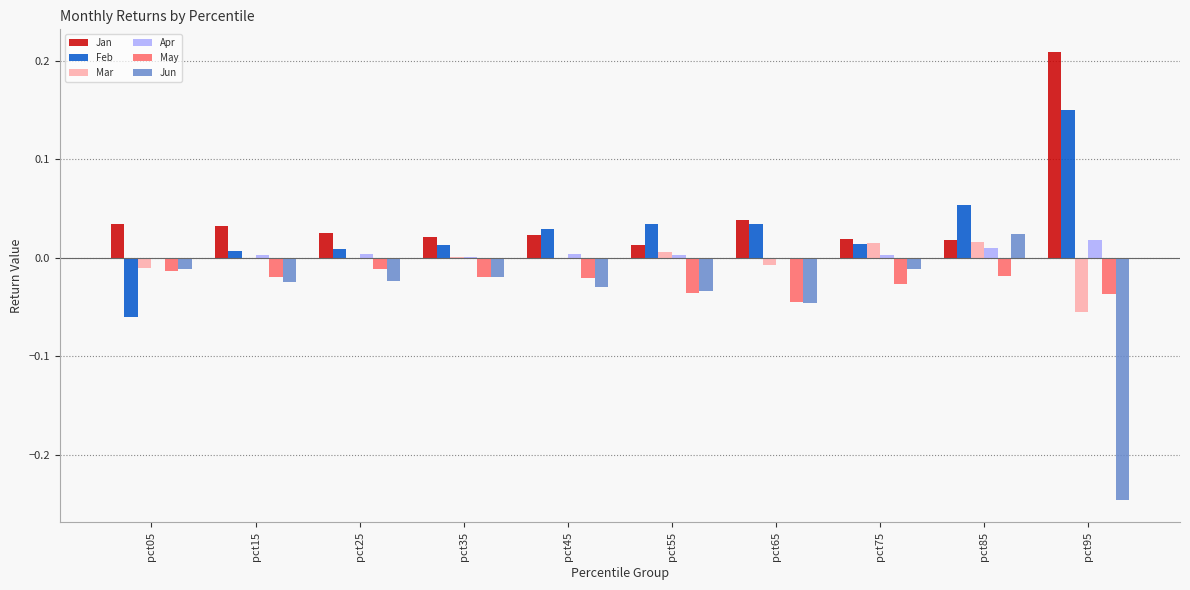

Which category has the highest value across all series?

pct95